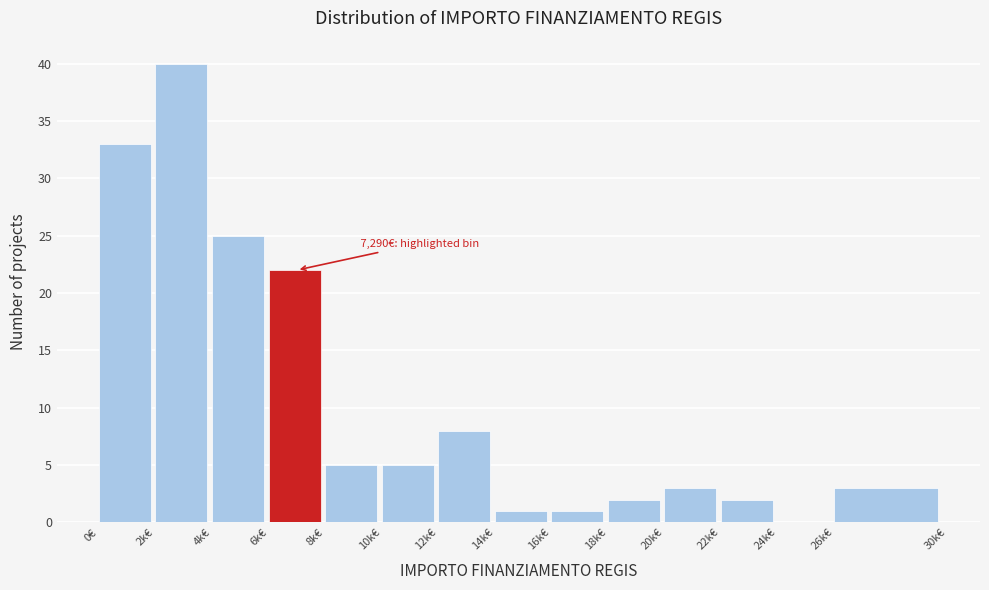

Reading right to left, list all the values displayed in this chart.

26k€=3	24k€=0	22k€=2	20k€=3	18k€=2	16k€=1	14k€=1	12k€=8	10k€=5	8k€=5	6k€=22	4k€=25	2k€=40	0€=33